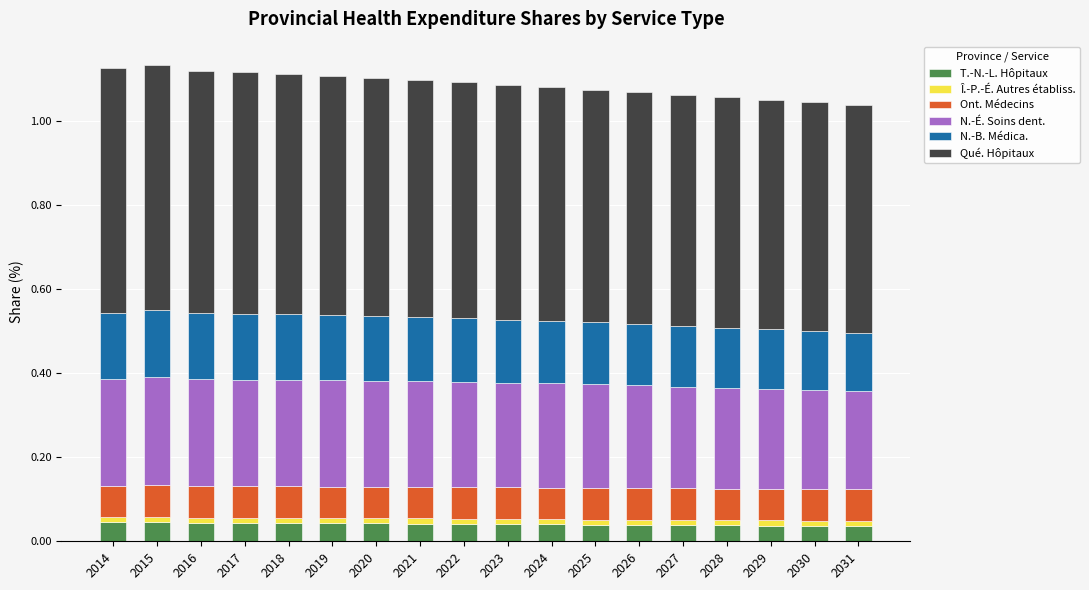

At 2026, list the series in order from smallest to largest.

Î.-P.-É. Autres établiss., T.-N.-L. Hôpitaux, Ont. Médecins, N.-B. Médica., N.-É. Soins dent., Qué. Hôpitaux